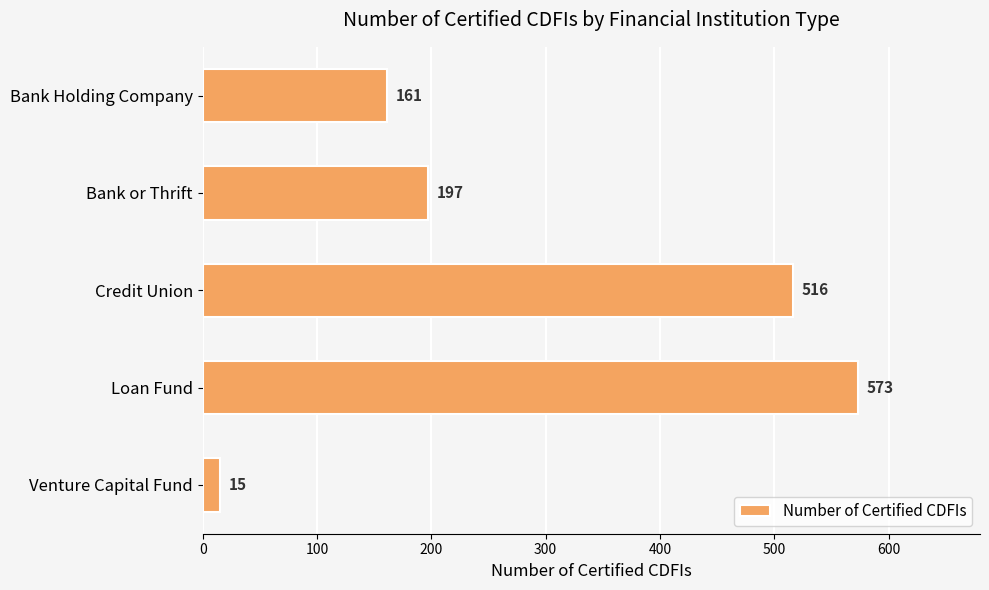

What is the maximum value shown in the chart?

573